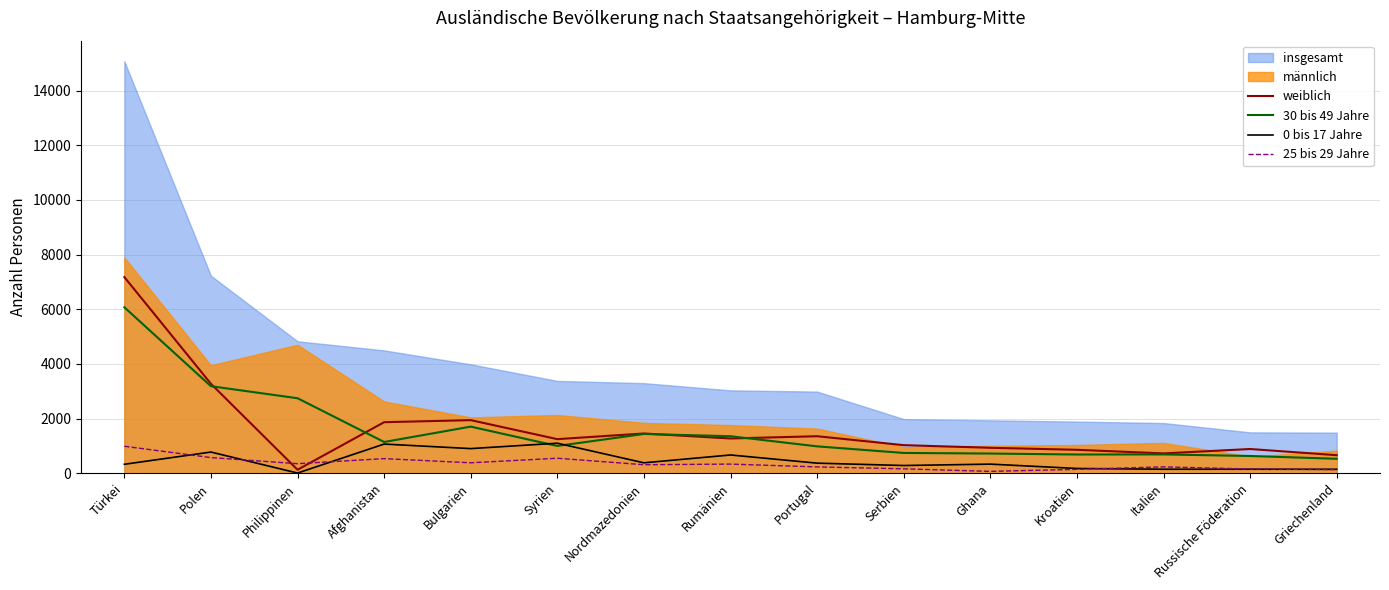

At how many categories does at least one series exceed 4485?

1